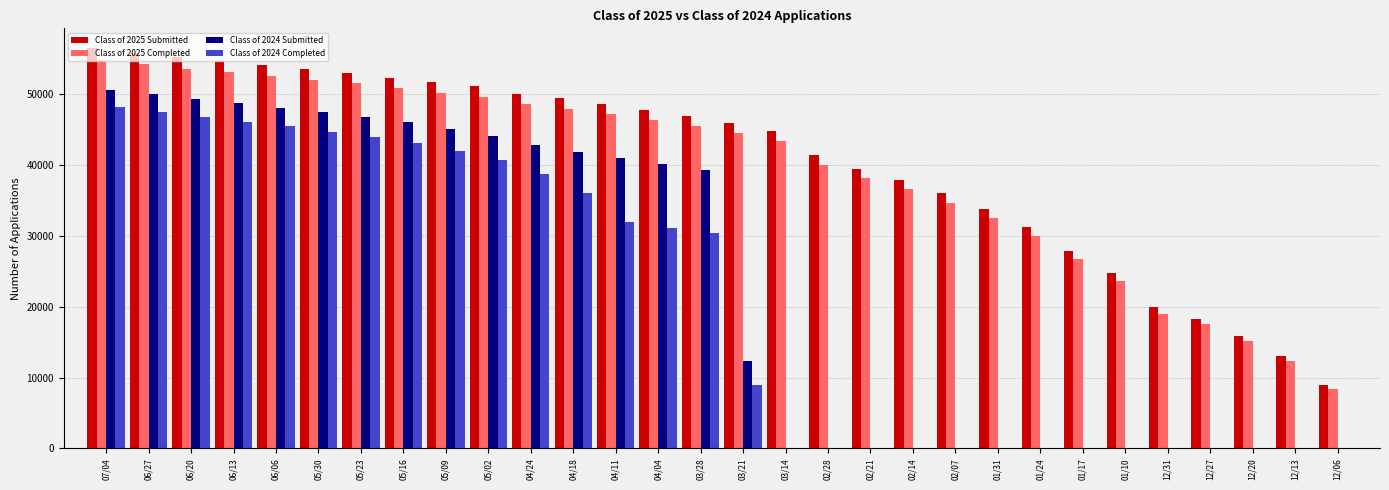

Is it true that Class of 2024 Completed equals 82053 at 07/04?

False